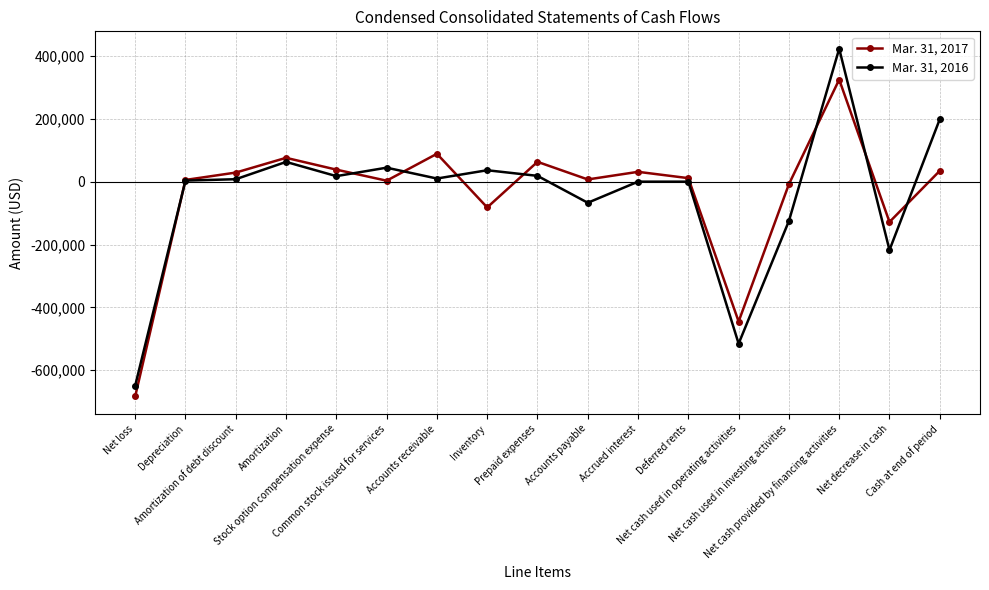

How many values in the Mar. 31, 2016 series are below 7777?

8